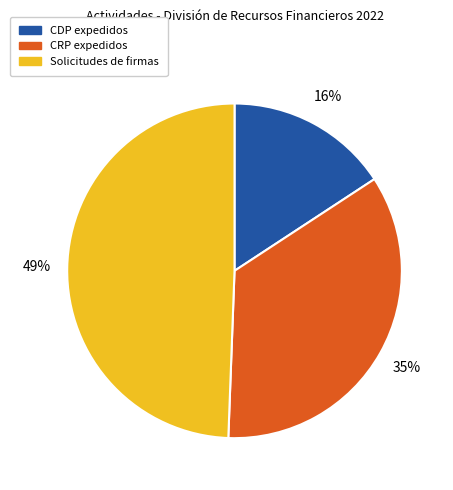

Count the number of slices in the pie.

3